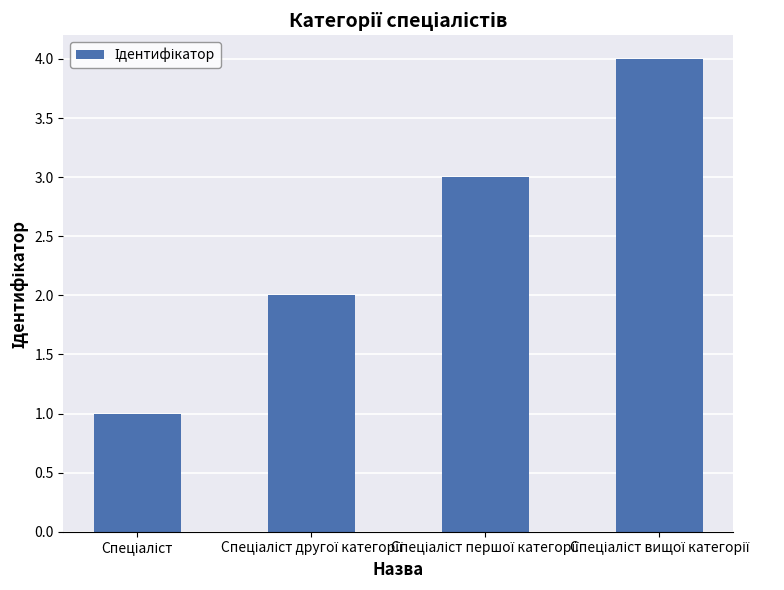

What is the sum of all values?

10